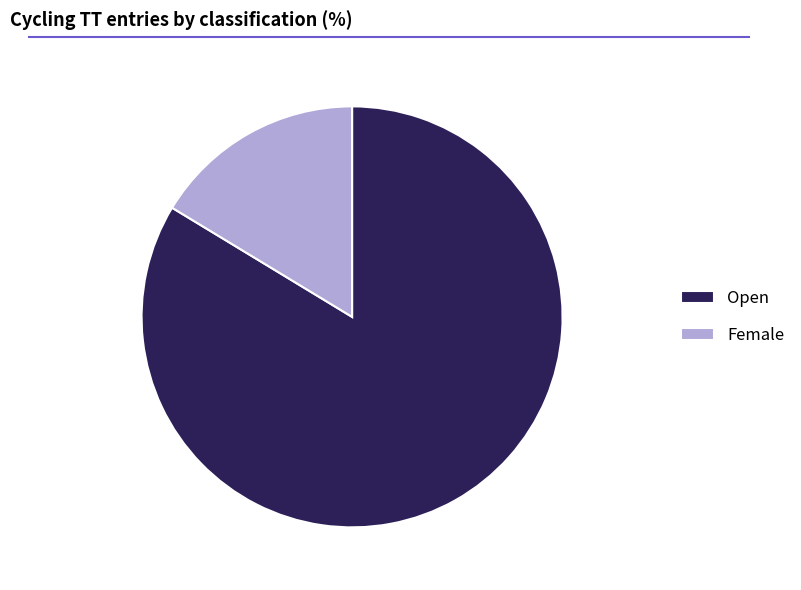

Is Female the majority of the pie?

No